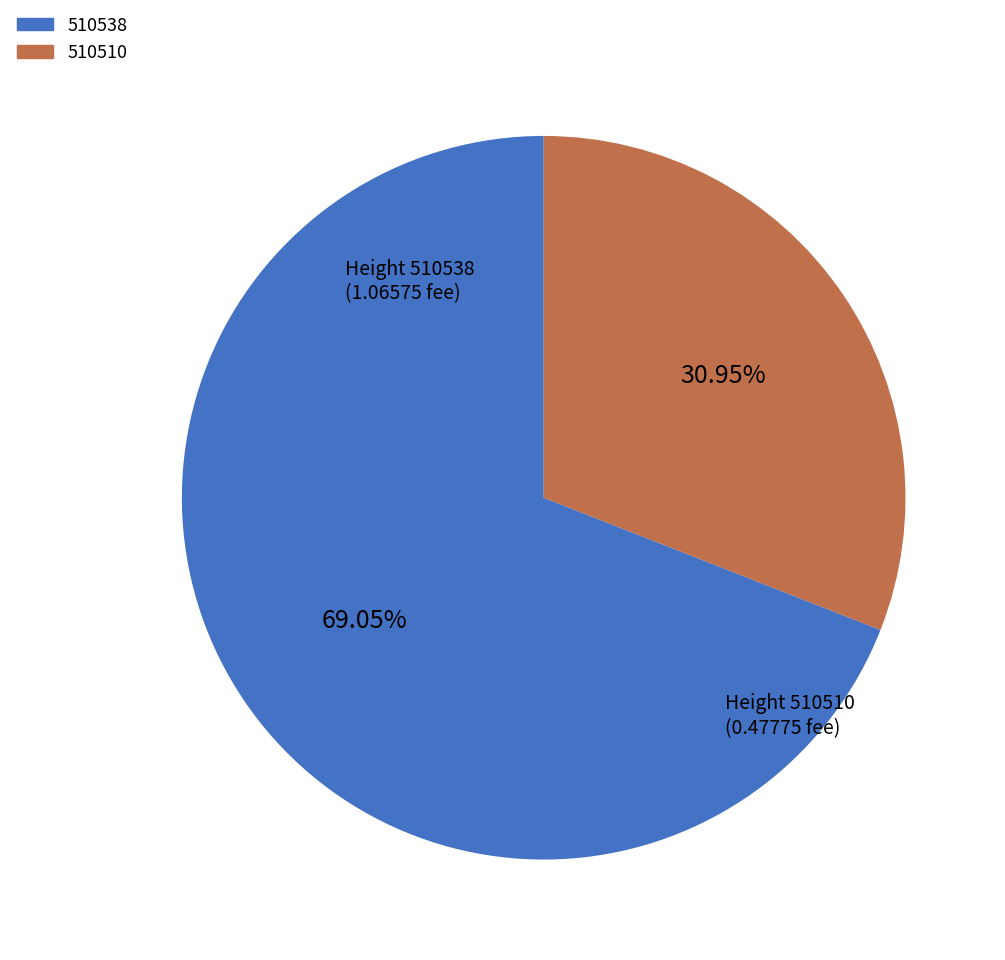

To the nearest percent, what is the average slice percentage?

50%